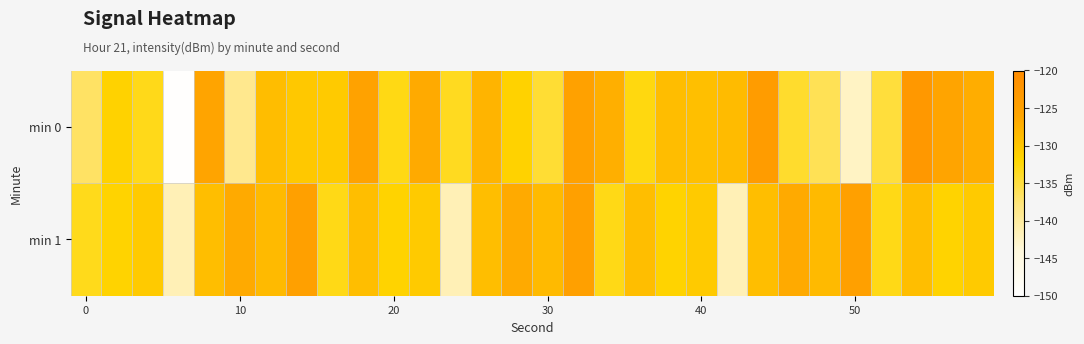

At which category does the chart reach its peak across all series?

27